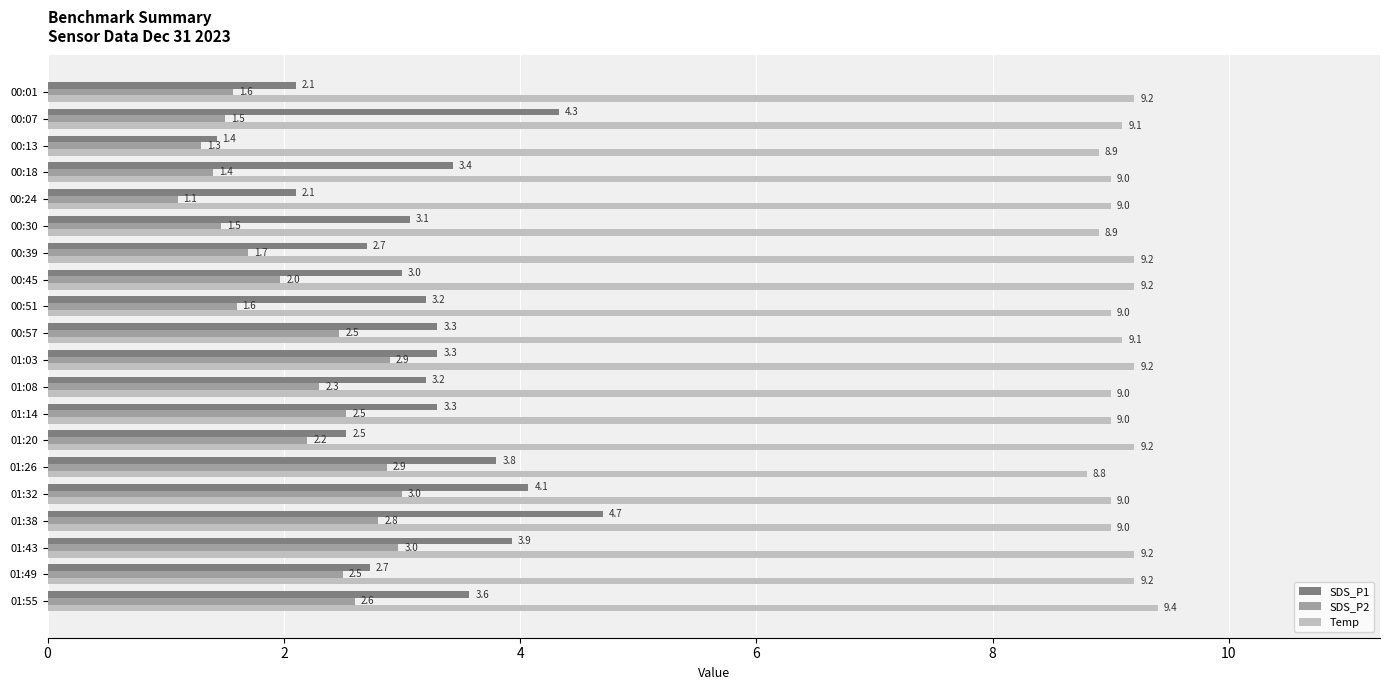

Which series has the largest range (max minus min)?

SDS_P1